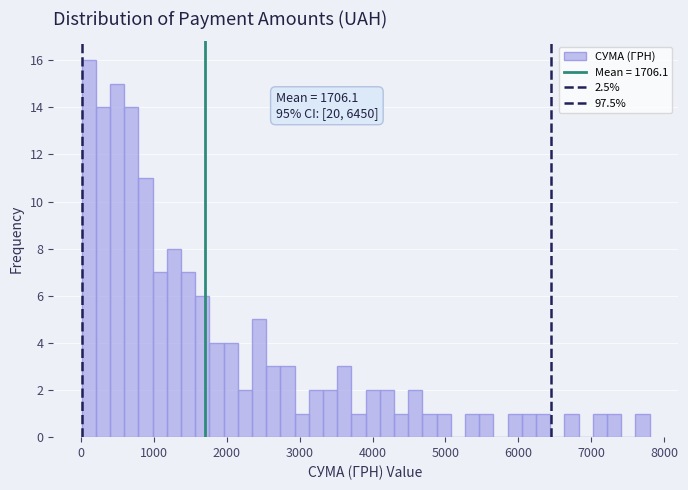

Around what value on the x-axis is the tallest bar? Give the approximate position of its centre, as read against the axis.

100